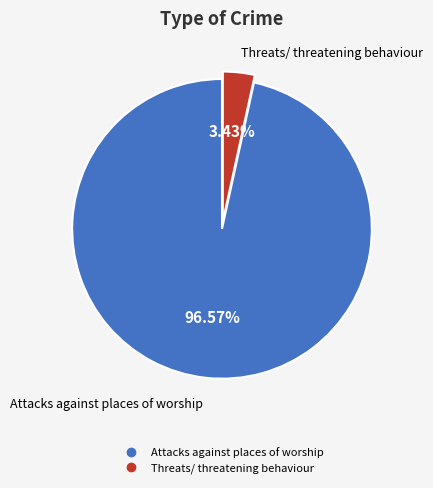

Combined, do Attacks against places of worship and Threats/ threatening behaviour account for over 50%?

Yes